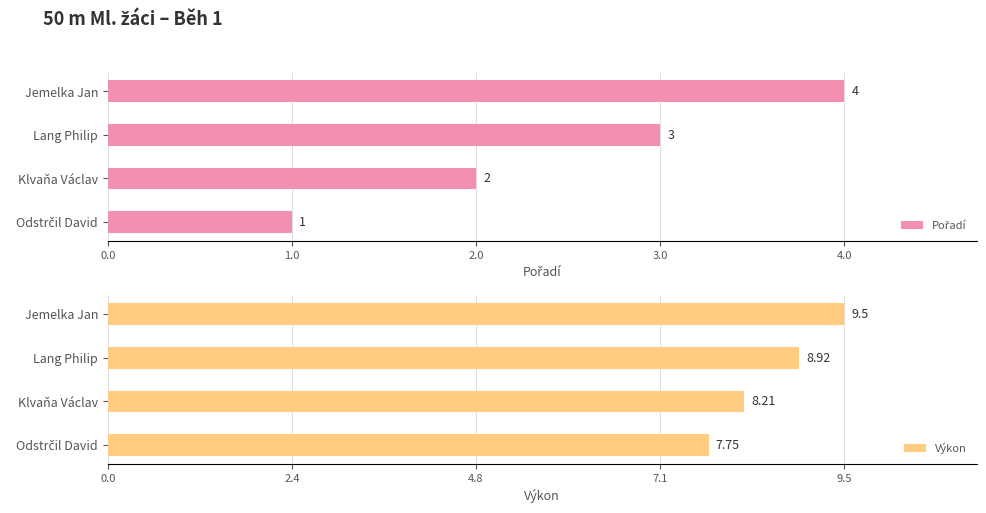

Which category has the highest value in the Výkon series?

Jemelka Jan